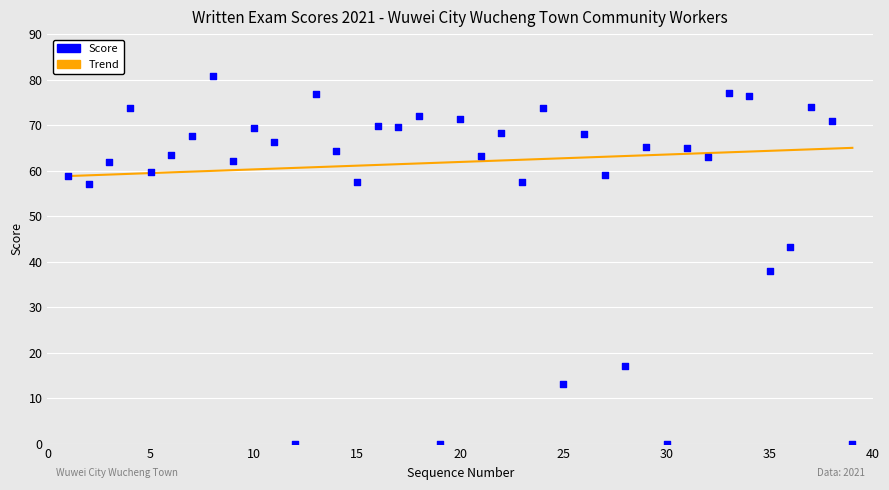

What Y value in the scatter plot is closest to 40?

38.0